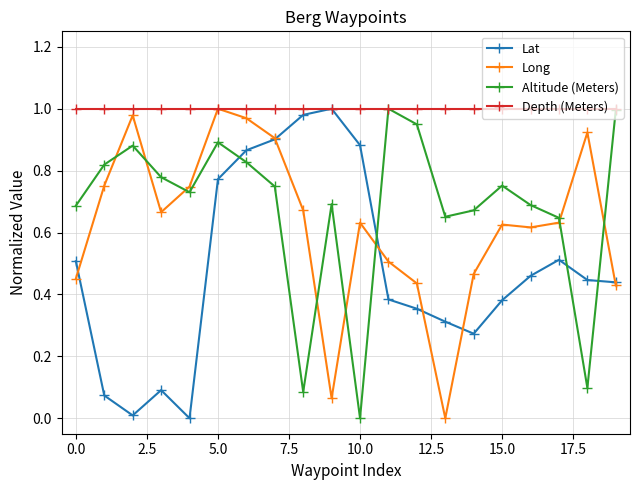

Which series has the largest total across all categories?

Depth (Meters)